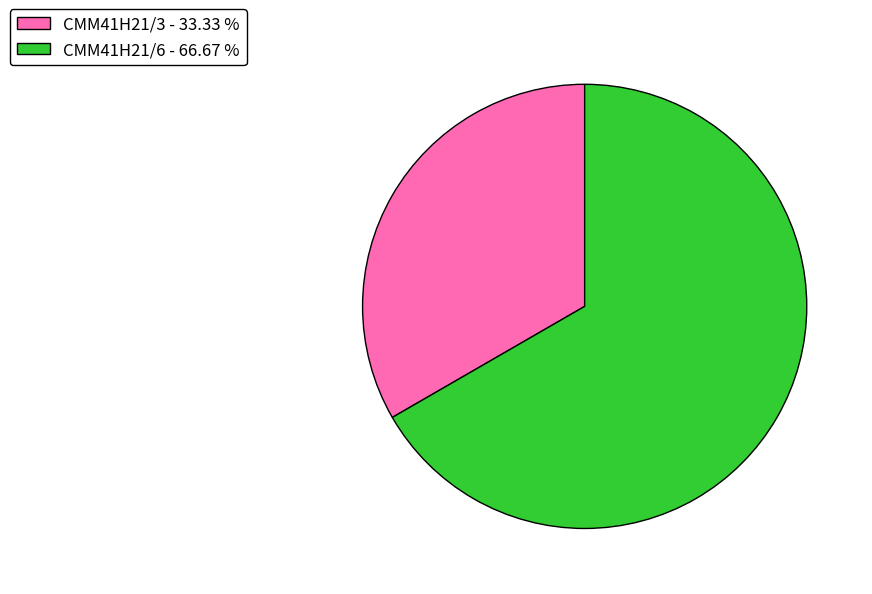

Do CMM41H21/3 - 33.33 % and CMM41H21/6 - 66.67 % together represent more than half of the pie?

Yes